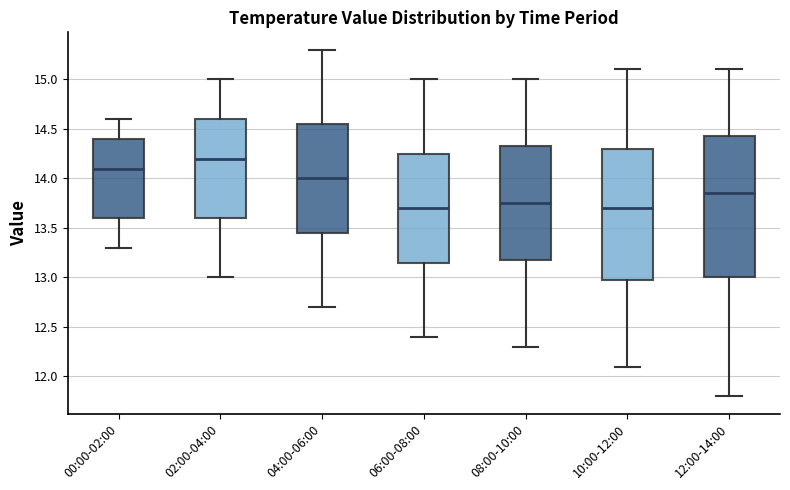

Reading left to right, read every box against the y-axis: the position of its median line, the range the box covers, and the ends of its whiskers. The values are not printed on the chart, so give them approximately, as read against the axis.

00:00-02:00: median 14.10, box 13.60 to 14.40, whiskers 13.30 to 14.60
02:00-04:00: median 14.20, box 13.60 to 14.60, whiskers 13.00 to 15.00
04:00-06:00: median 14.00, box 13.45 to 14.55, whiskers 12.70 to 15.30
06:00-08:00: median 13.70, box 13.15 to 14.25, whiskers 12.40 to 15.00
08:00-10:00: median 13.75, box 13.20 to 14.35, whiskers 12.30 to 15.00
10:00-12:00: median 13.70, box 13.00 to 14.30, whiskers 12.10 to 15.10
12:00-14:00: median 13.85, box 13.00 to 14.45, whiskers 11.80 to 15.10